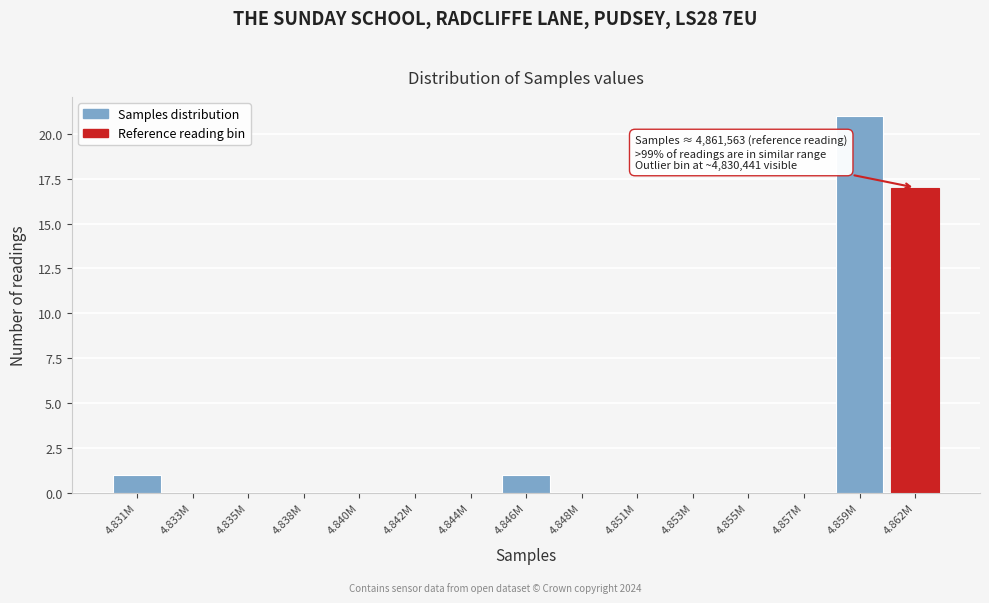

Reading left to right, what are all the values shown in this chart?

4.831M=1	4.833M=0	4.835M=0	4.838M=0	4.840M=0	4.842M=0	4.844M=0	4.846M=1	4.848M=0	4.851M=0	4.853M=0	4.855M=0	4.857M=0	4.859M=21	4.862M=17